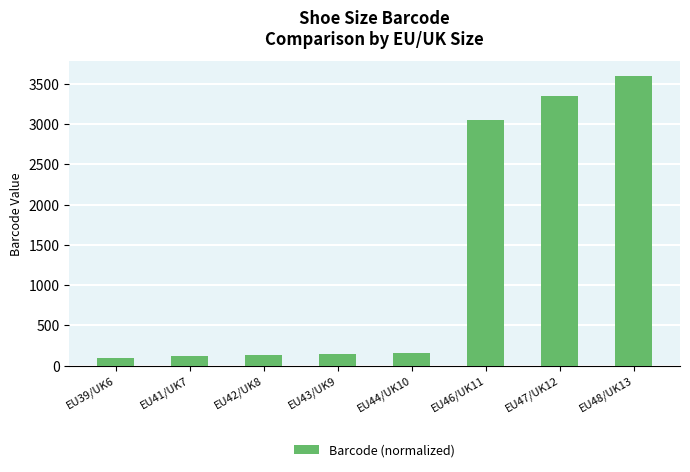

At which label is the value closest to 1851?

EU46/UK11